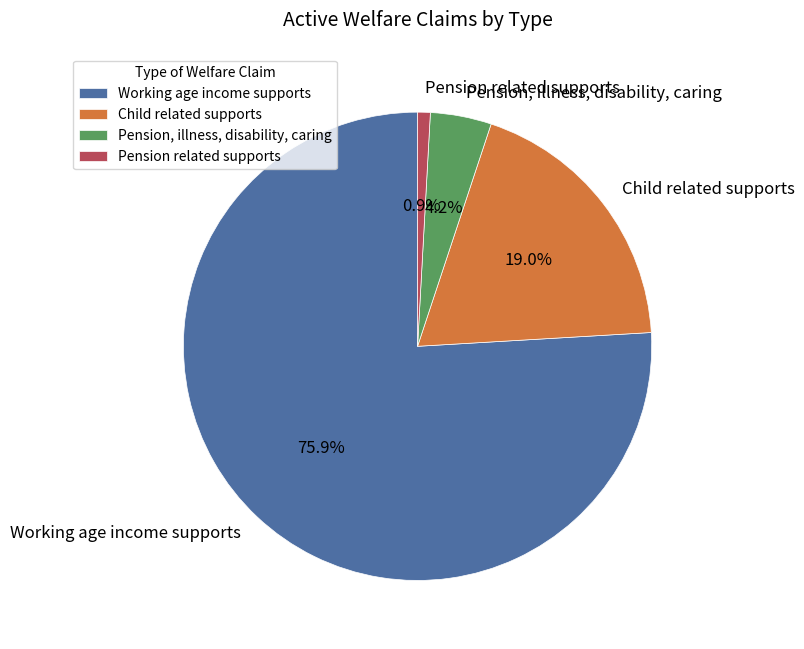

What is the ratio of the value at Working age income supports to the value at Child related supports?

4.0